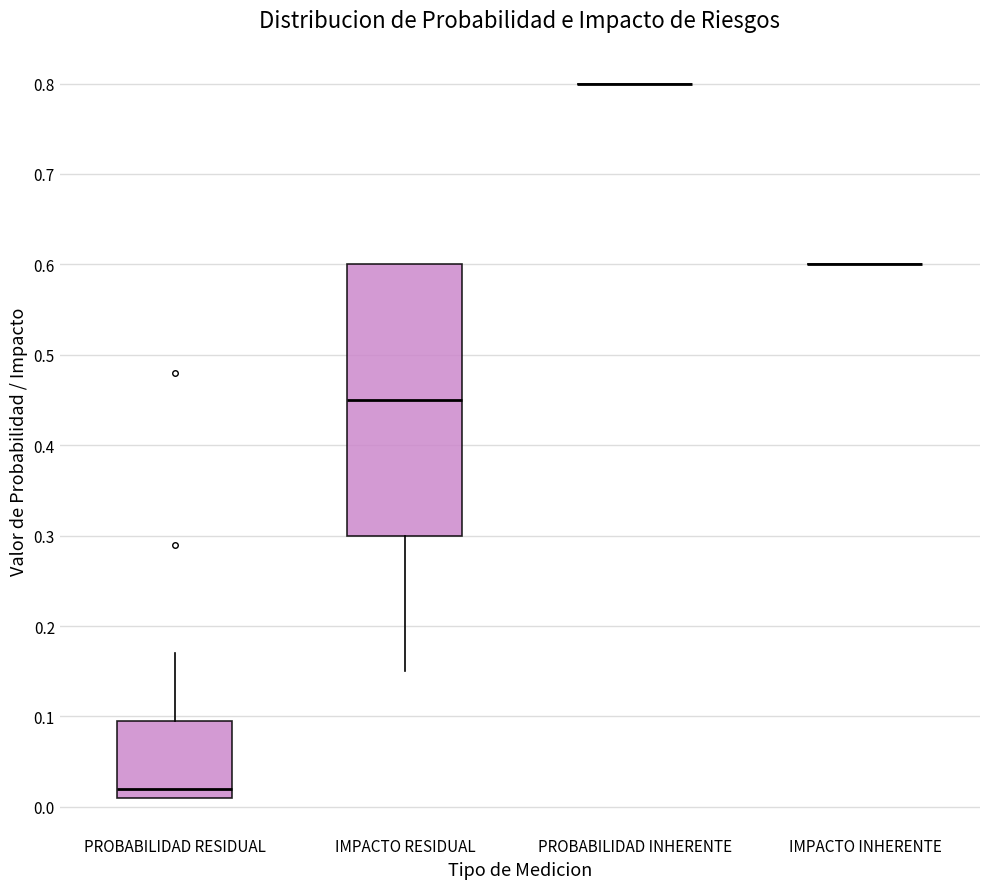

Reading left to right, read every box against the y-axis: the position of its median line, the range the box covers, and the ends of its whiskers. The values are not printed on the chart, so give them approximately, as read against the axis.

PROBABILIDAD RESIDUAL: median 0.02, box 0.01 to 0.10, whiskers 0.01 to 0.17
IMPACTO RESIDUAL: median 0.45, box 0.30 to 0.60, whiskers 0.15 to 0.60
PROBABILIDAD INHERENTE: box collapsed to a line at 0.80, whiskers 0.80 to 0.80
IMPACTO INHERENTE: box collapsed to a line at 0.60, whiskers 0.60 to 0.60